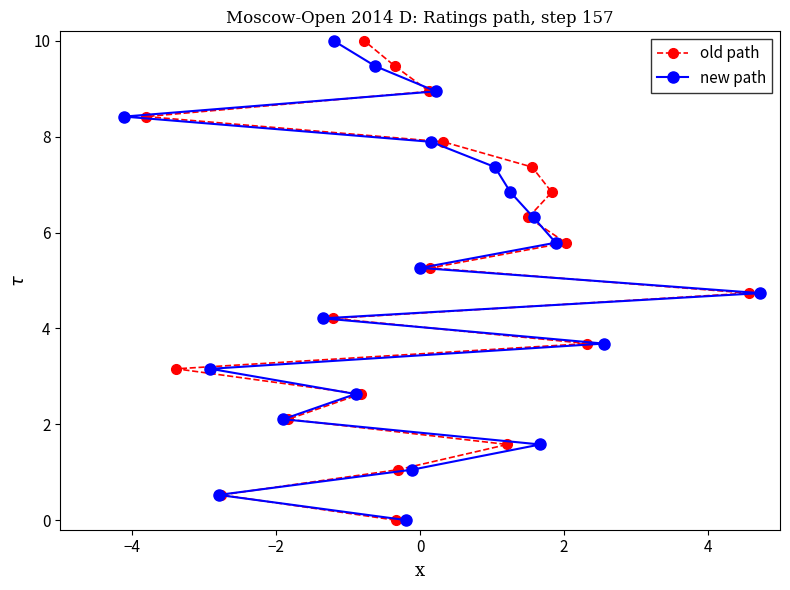

What is the value of the old path point at the 14th from the left?

1.6